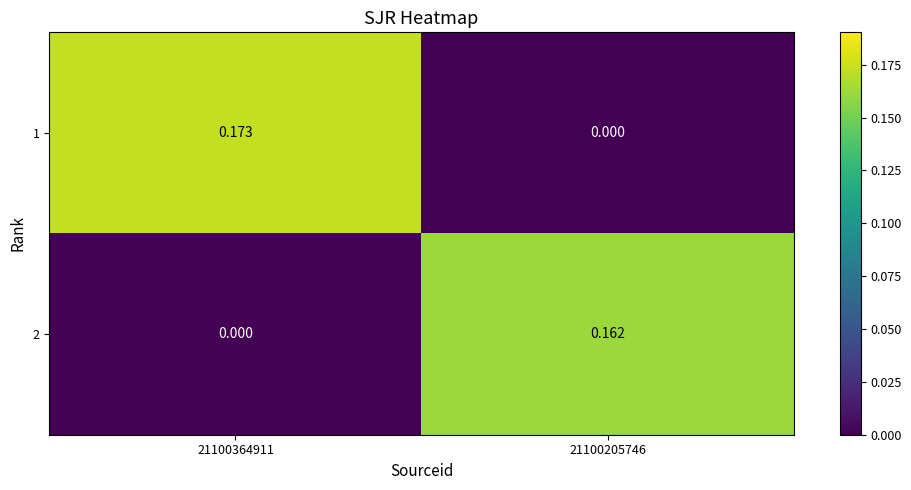

Is the value of 2 at 21100205746 greater than the value of 1 at 21100205746?

Yes